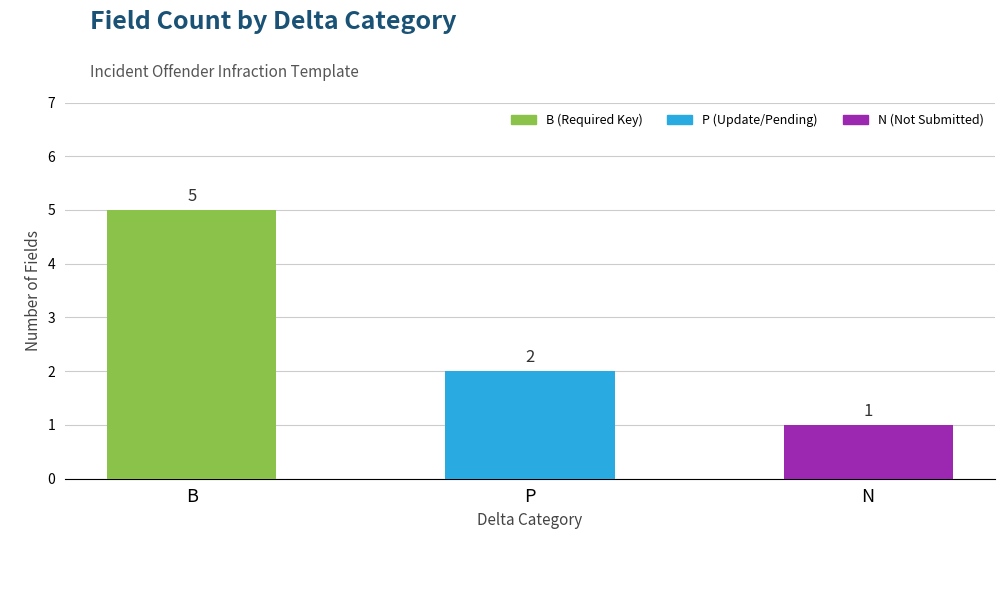

What is the value of the 3rd bar from the left?

1